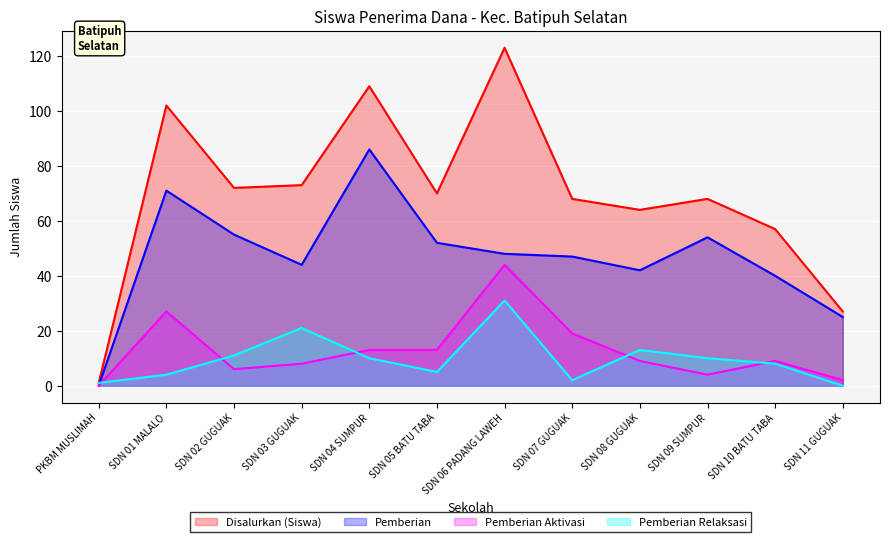

What is the difference between the highest and lowest values at SDN 09 SUMPUR?

64